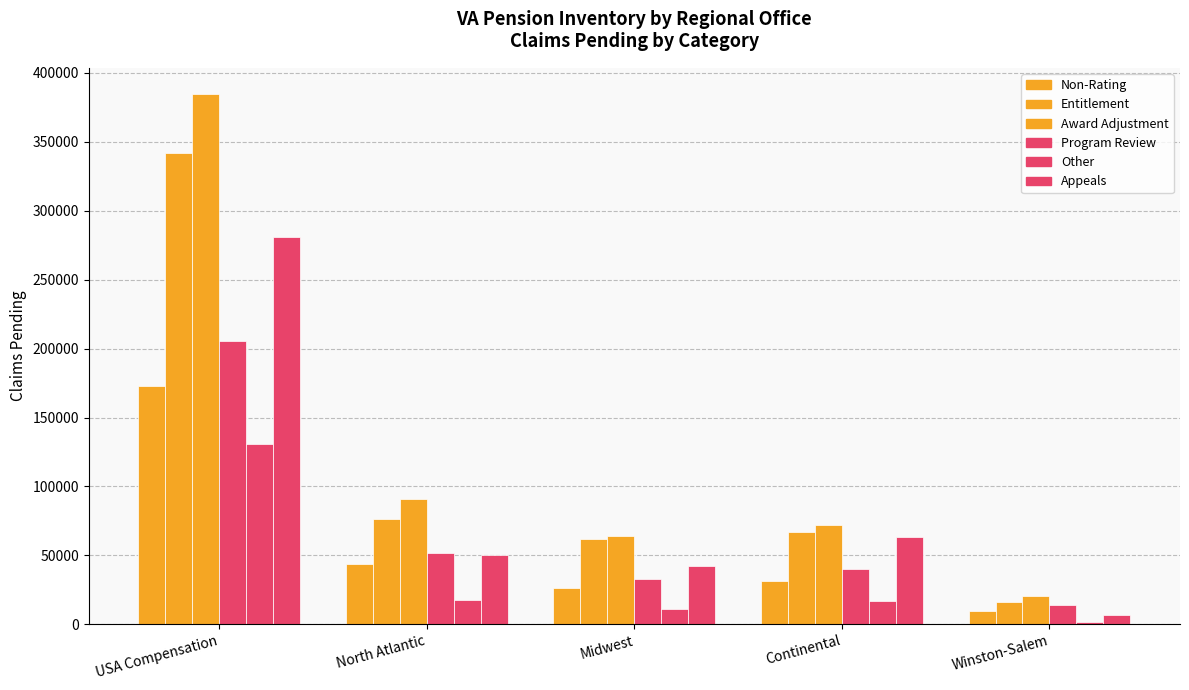

What is the sum of all Entitlement values?

563115